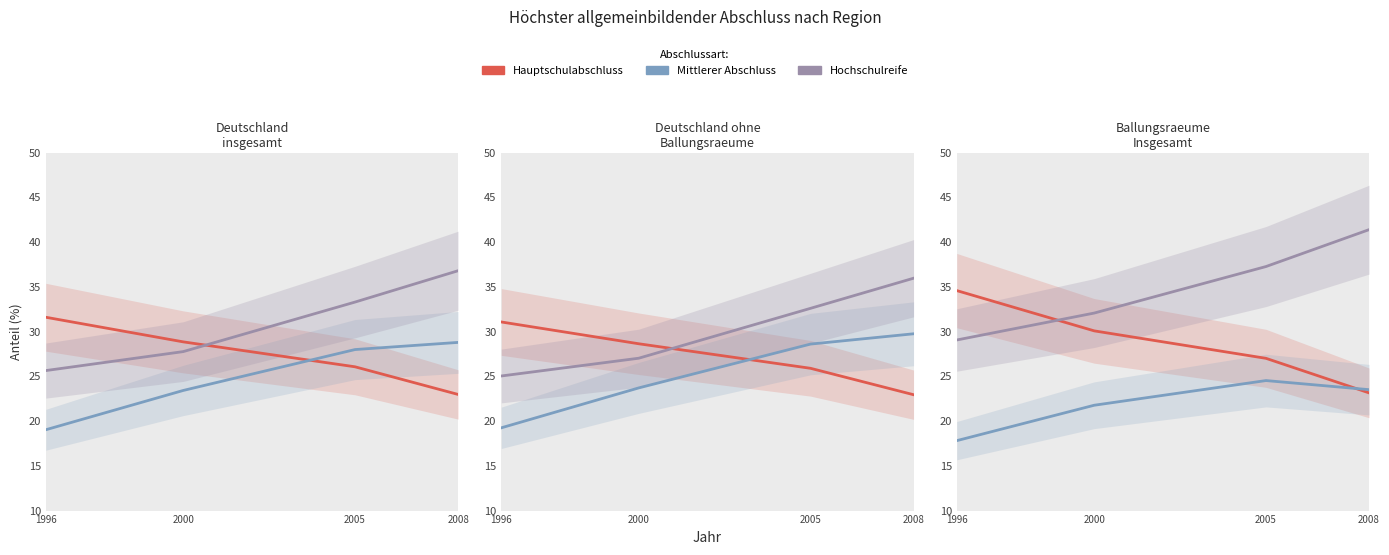

What is the average value of the Mittlerer Abschluss series?

21.9